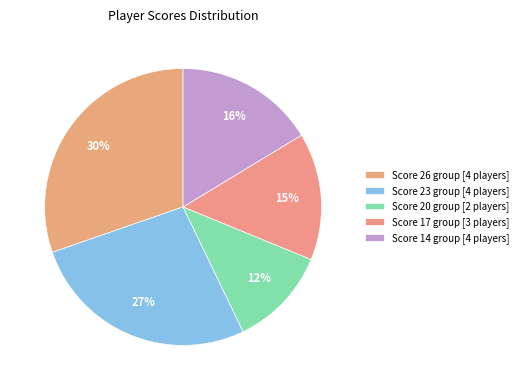

How many slices are in this pie chart?

5